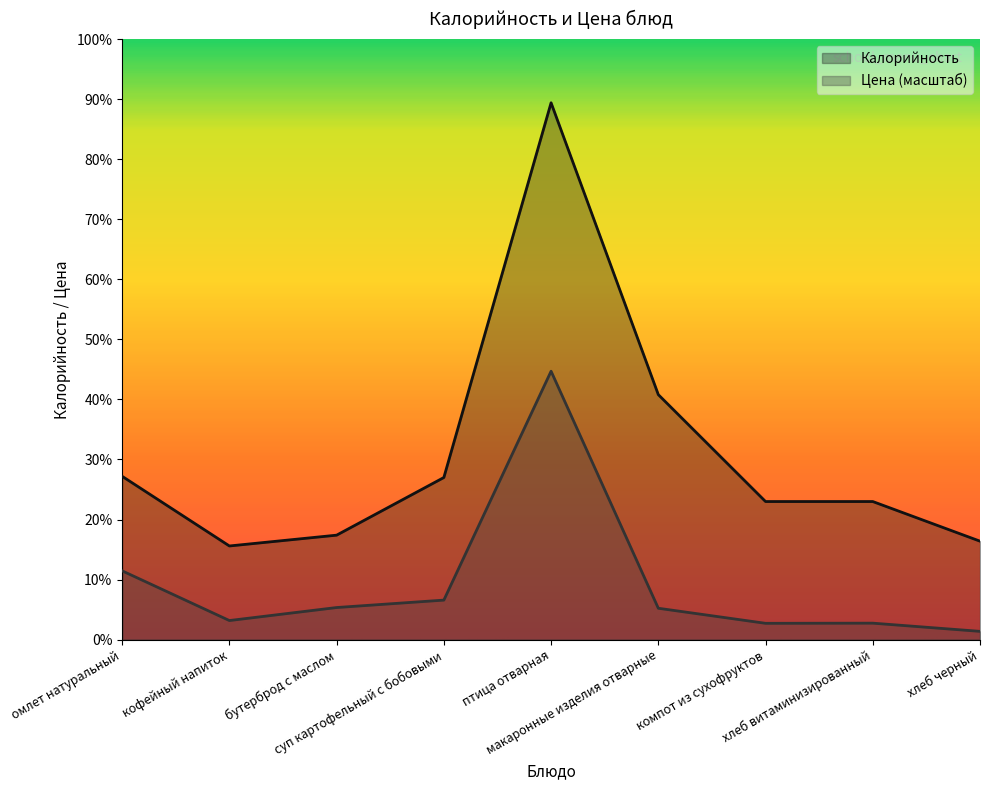

Which category has the lowest value in the Цена series?

хлеб черный